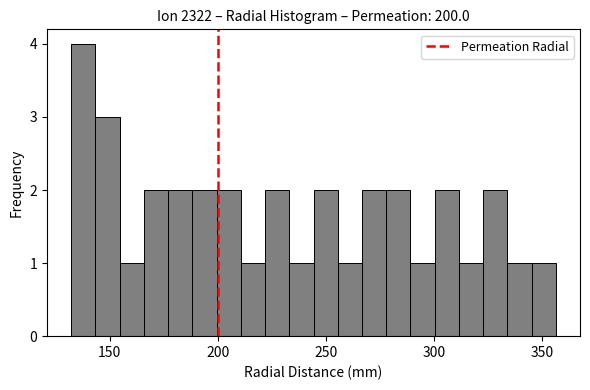

Read against the x-axis, roughly where is the centre of the tallest bar?

140